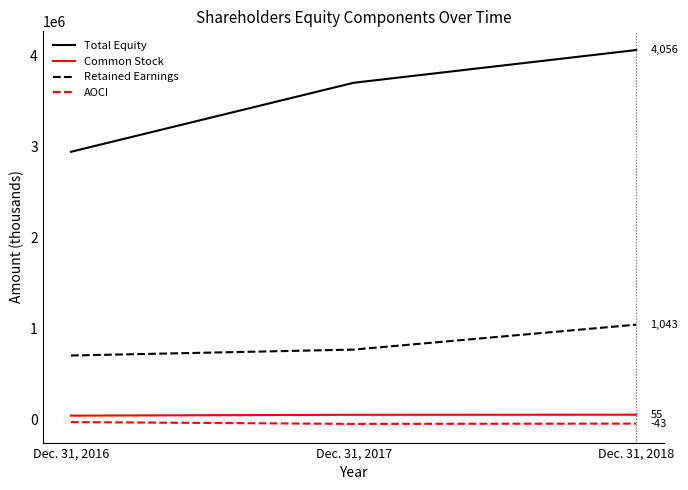

How many values in the Total Equity series are below 3696791?

1